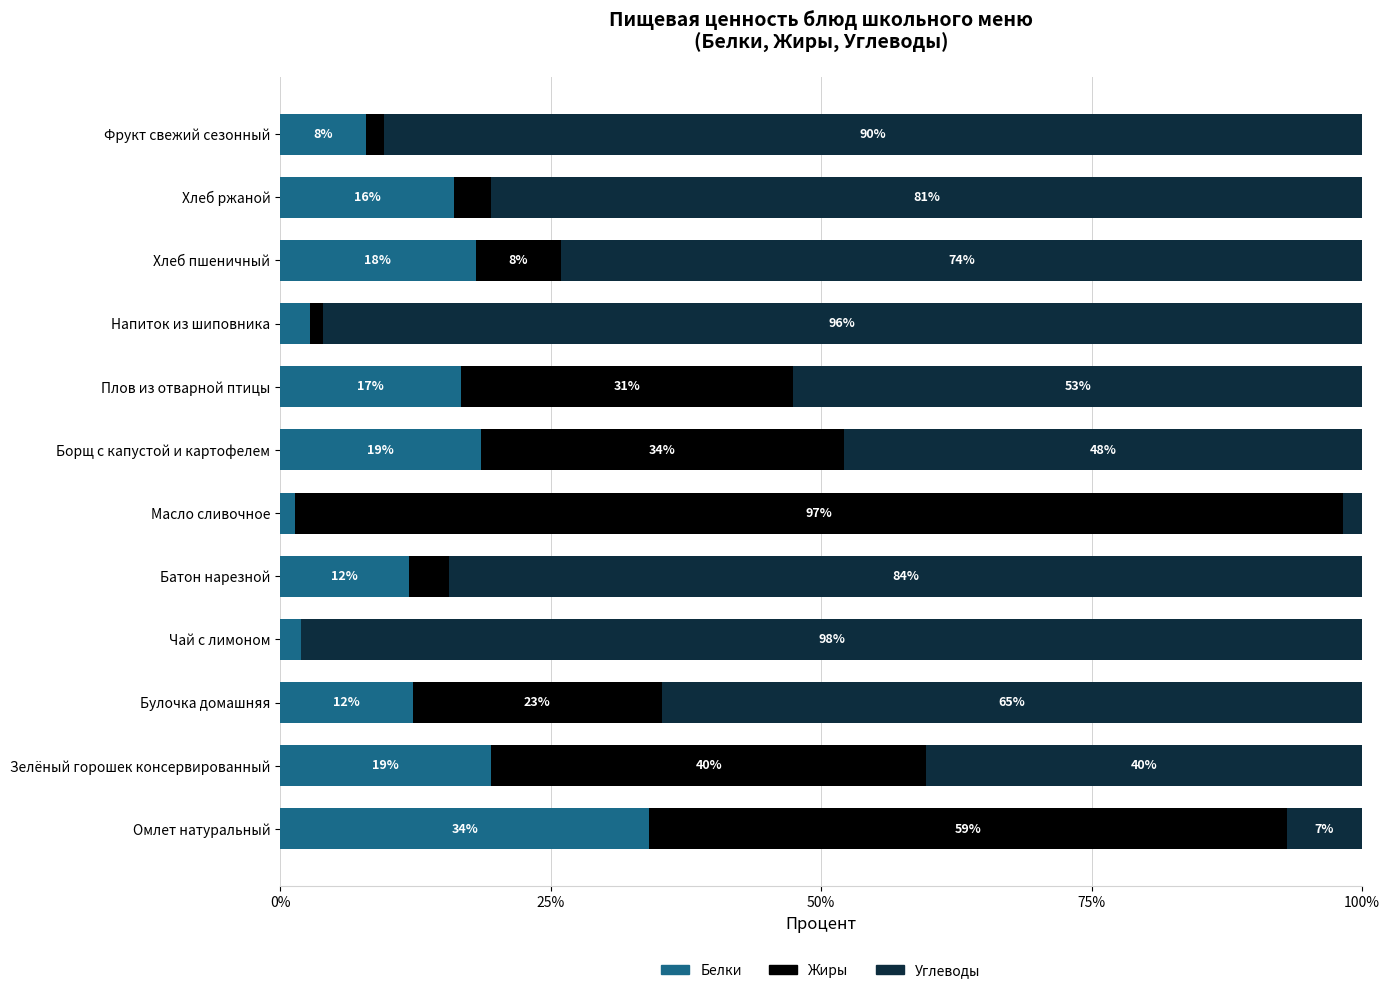

Reading left to right, extract all data points from this chart.

Белки: 34.1	19.5	12.2	1.9	11.9	1.3	18.6	16.7	2.8	18.1	16.1	7.9
Жиры: 58.9	40.3	23.0	0.0	3.7	96.9	33.5	30.7	1.2	7.9	3.4	1.7
Углеводы: 6.9	40.3	64.7	98.1	84.4	1.7	47.9	52.6	96.1	74.0	80.5	90.4